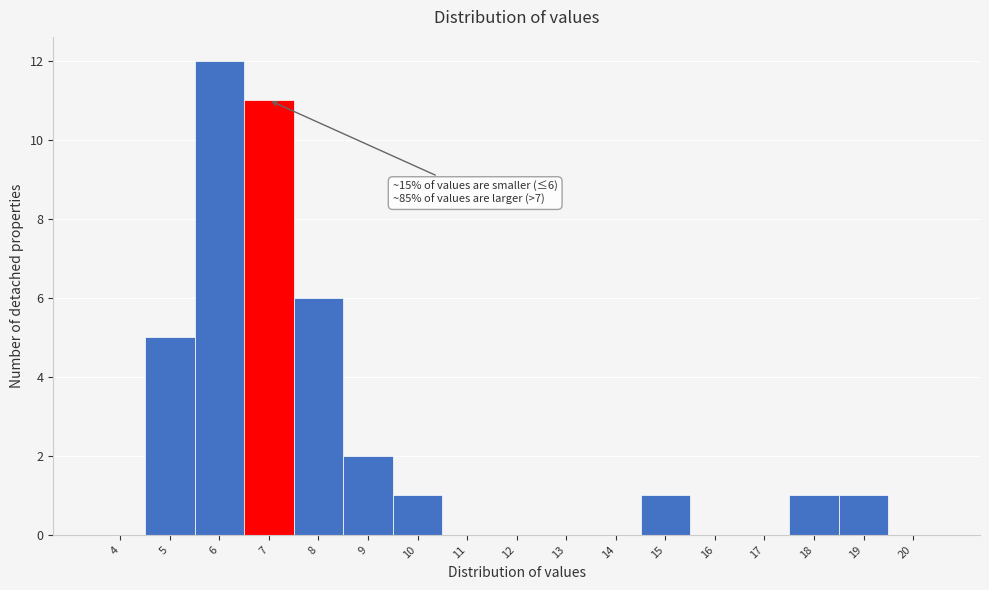

Reading left to right, transcribe all the data shown in this chart.

4=0	5=5	6=12	7=11	8=6	9=2	10=1	11=0	12=0	13=0	14=0	15=1	16=0	17=0	18=1	19=1	20=0